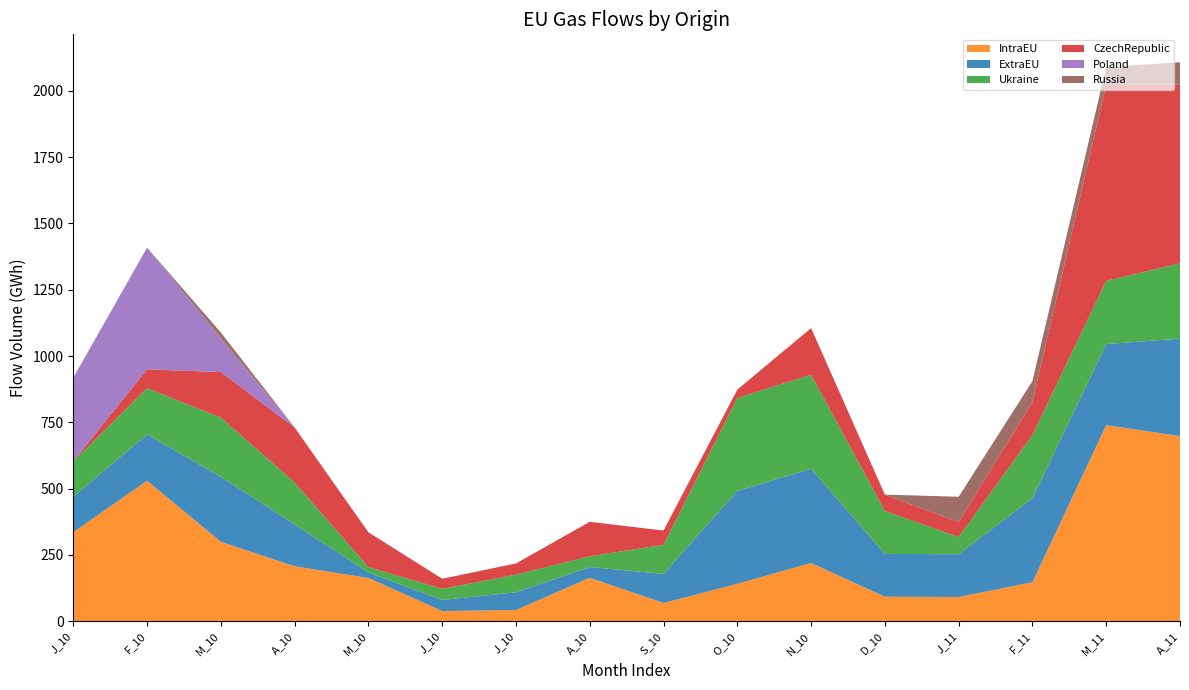

Reading left to right, extract all data points from this chart.

IntraEU: 335.6	529.8	299.6	207.1	163.2	38.3	42.2	163.7	68.7	141.1	219.7	92.4	91.3	147.0	739.6	698.0
ExtraEU: 133.8	174.6	244.9	158.2	20.5	41.8	66.7	40.5	109.8	350.3	355.0	161.6	161.1	316.8	305.5	367.8
Ukraine: 133.8	174.6	223.4	158.2	20.5	41.8	66.7	40.5	109.8	350.3	355.0	161.6	65.1	238.1	238.8	283.8
CzechRepublic: 0.0	70.9	171.7	207.1	131.2	38.3	42.2	130.2	53.7	31.7	175.8	61.8	55.9	124.9	739.6	674.4
Poland: 315.2	458.9	127.9	0.0	0.0	0.0	0.0	0.0	0.0	0.0	0.0	0.0	0.0	0.0	0.0	0.0
Russia: 0.0	0.0	21.5	0.0	0.0	0.0	0.0	0.0	0.0	0.0	0.0	0.0	96.0	78.7	66.7	84.0